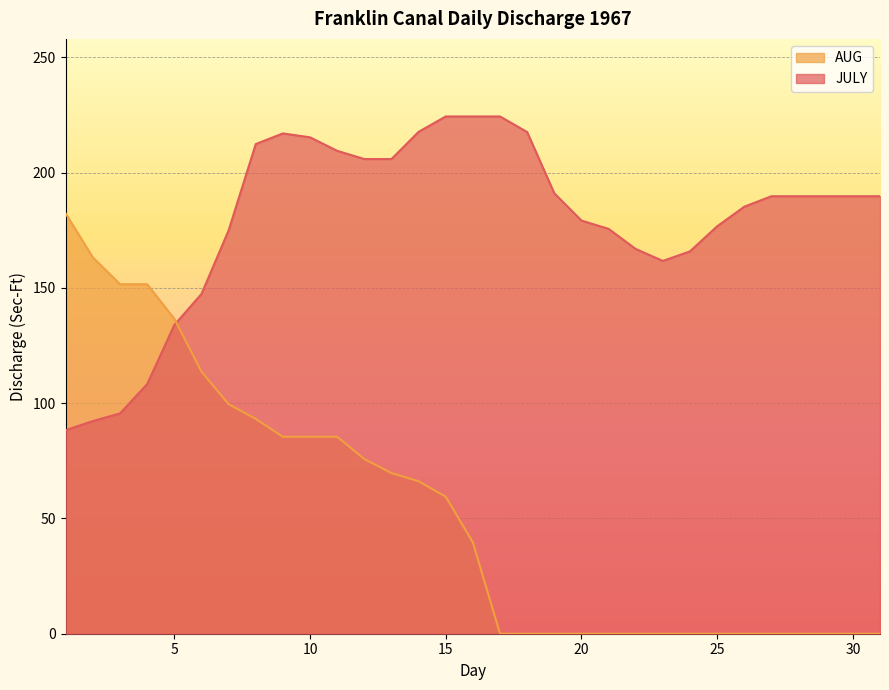

What is the sum of all JULY values?

5566.8